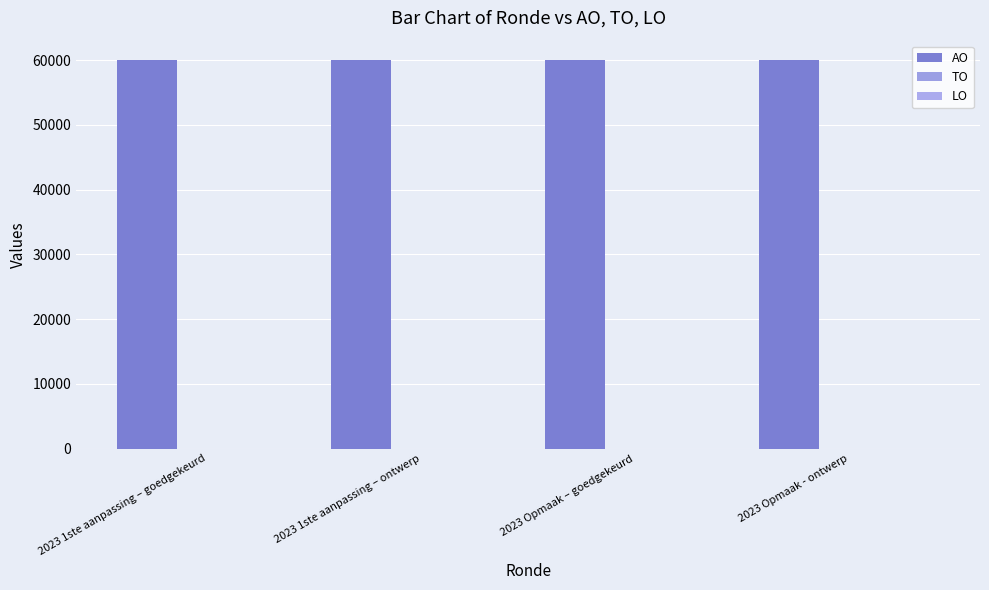

Rank the series at 2023 1ste aanpassing – ontwerp from highest to lowest value.

AO, TO, LO